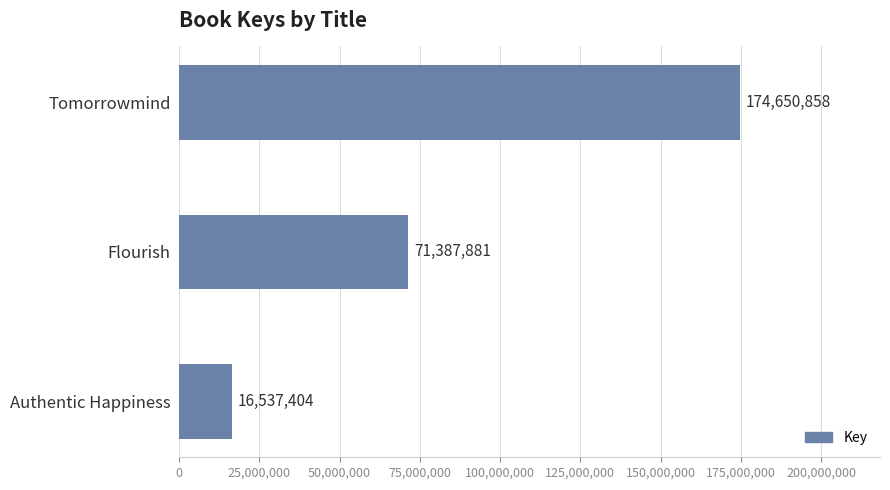

Reading top to bottom, extract all data points from this chart.

174650858	71387881	16537404